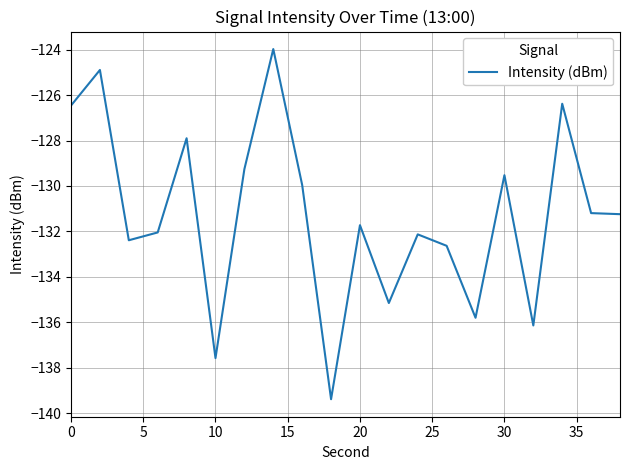

How many categories are shown in the chart?

20